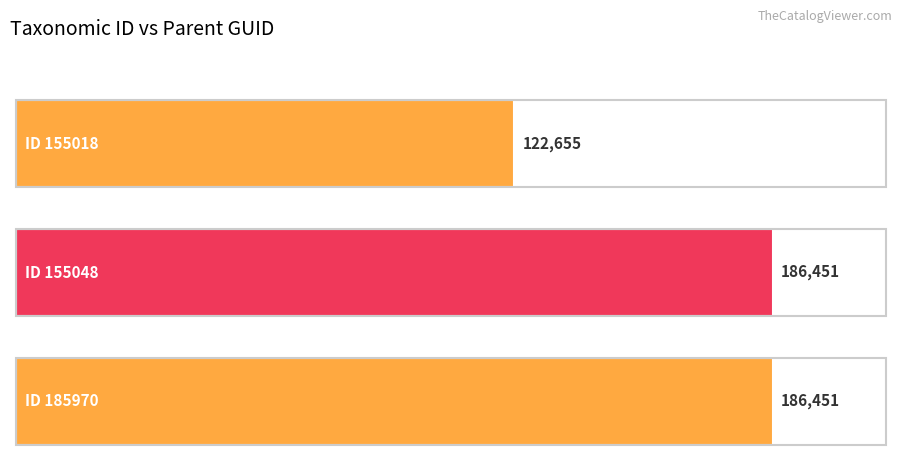

What is the minimum value shown in the chart?

122655